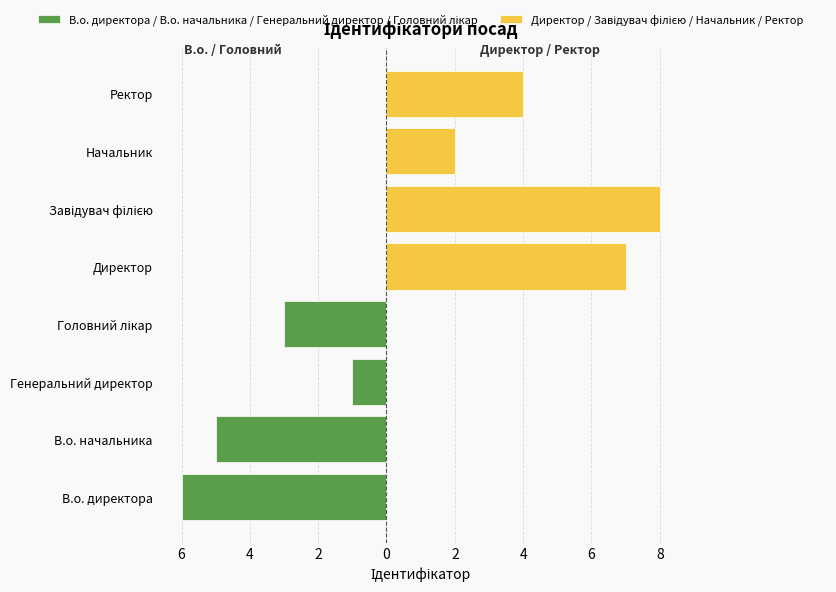

At Начальник, list the series in order from smallest to largest.

В.о. директора / В.о. начальника / Генеральний директор / Головний лікар, Директор / Завідувач філією / Начальник / Ректор